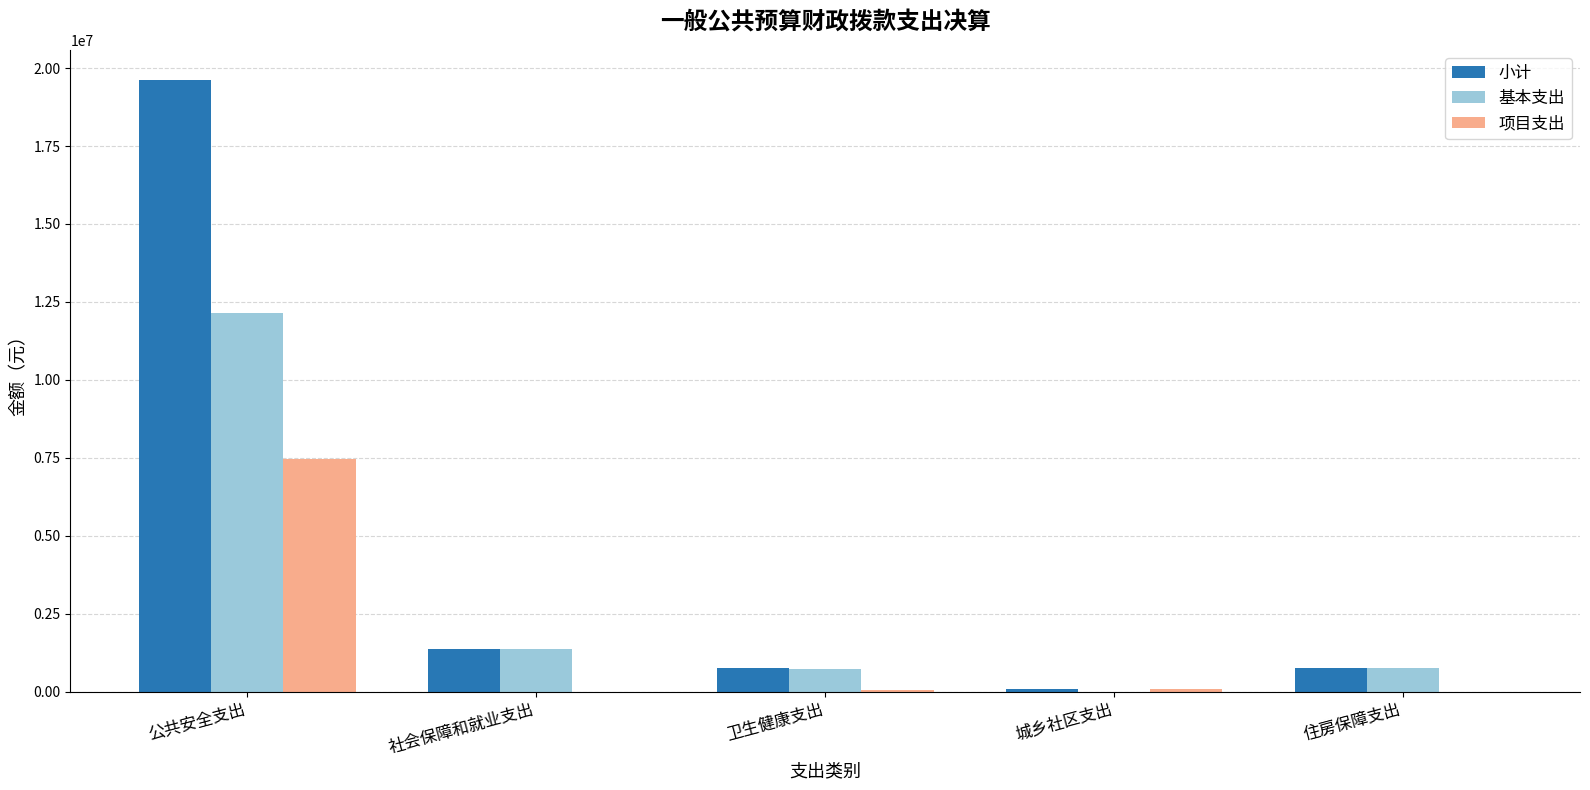

Are the bars grouped side by side (vs. stacked)?

Yes